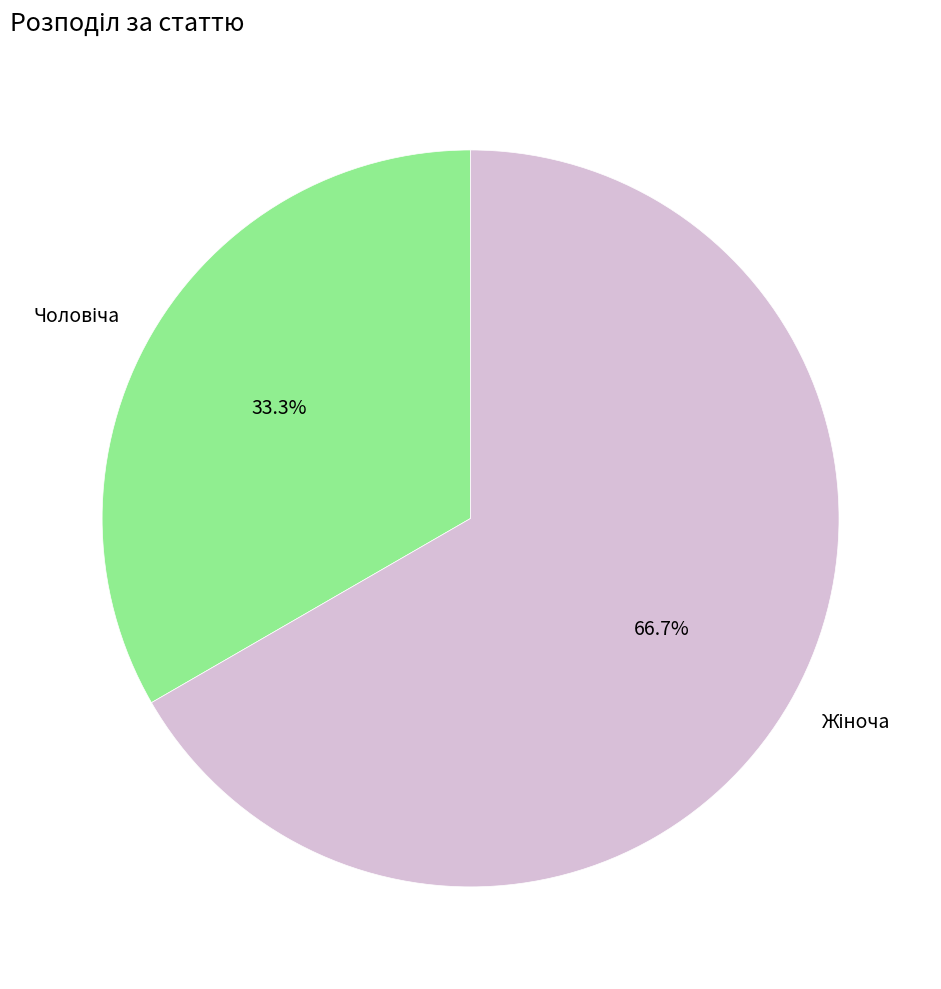

Is there a majority slice in this chart?

Yes